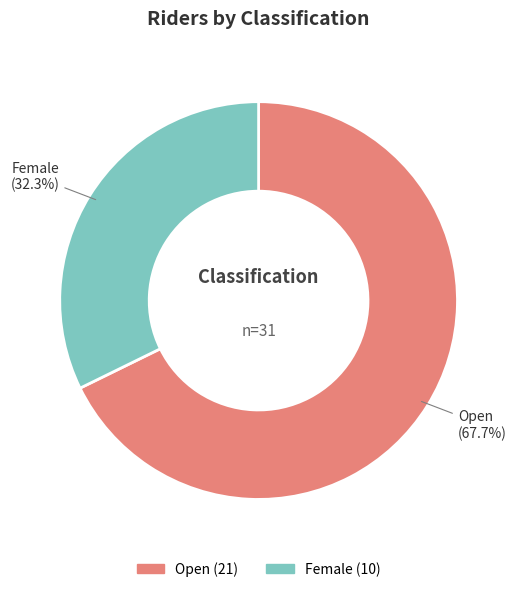

Between Open and Female, which is larger?

Open